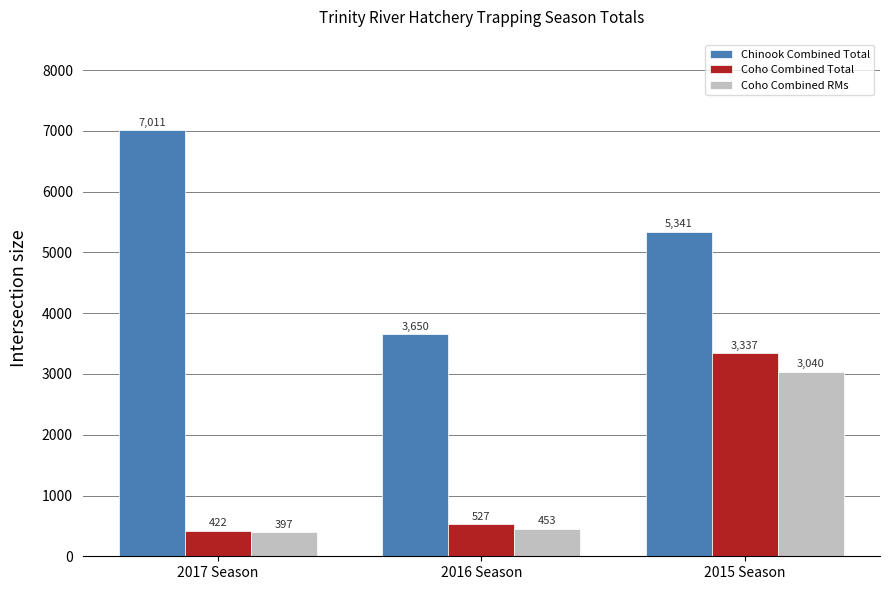

Which series has the largest total across all categories?

Chinook Combined Total